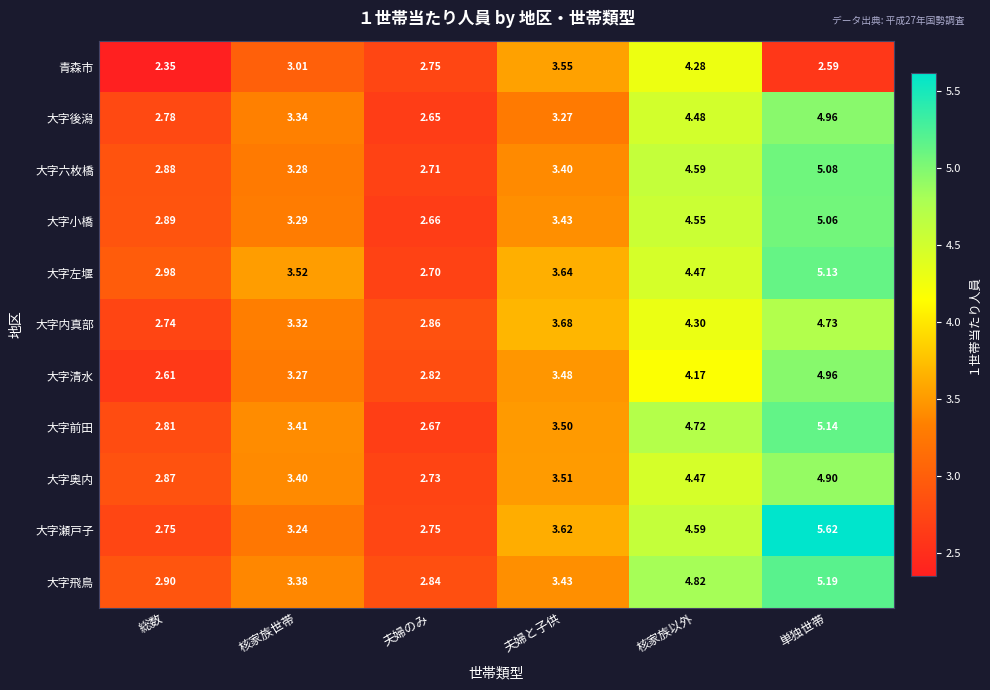

Which series changed the most between 核家族世帯 and 夫婦と子供?

青森市